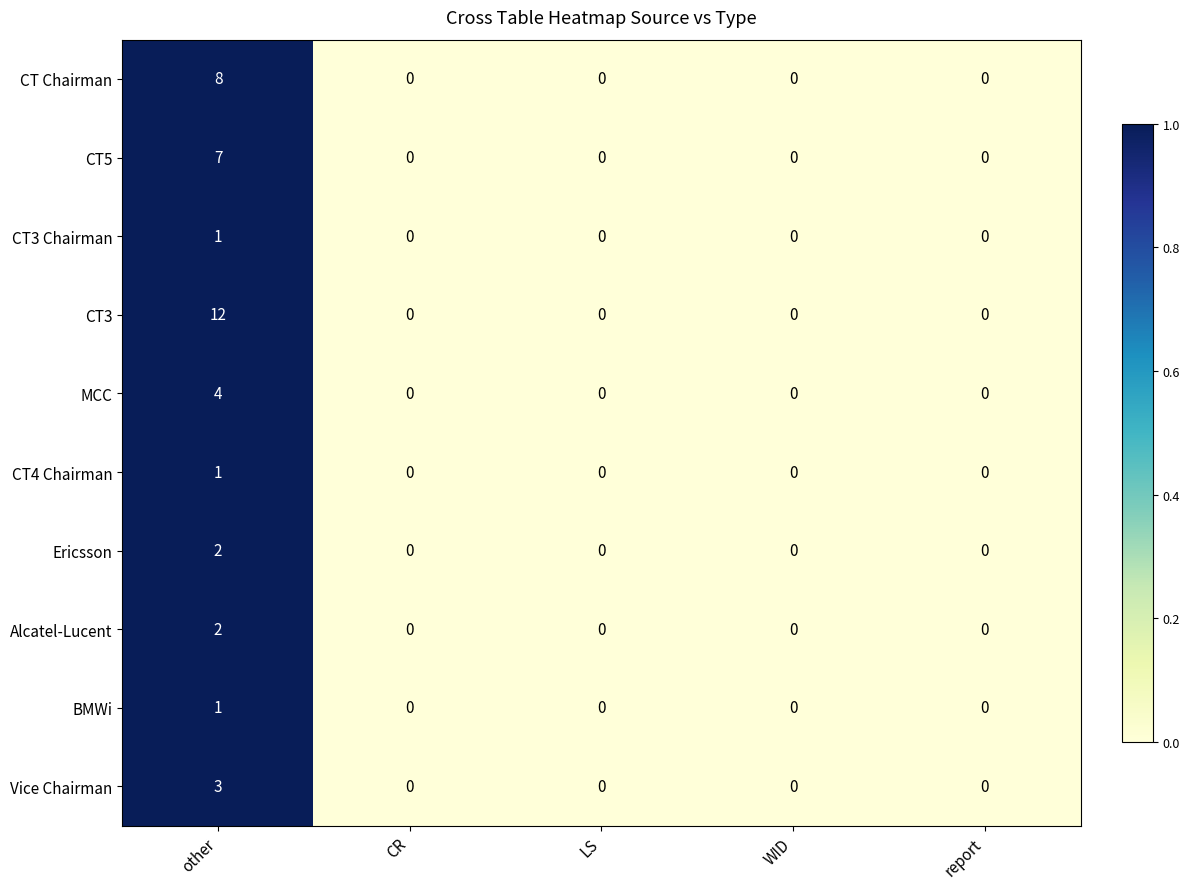

Is it true that MCC equals 4 at other?

True